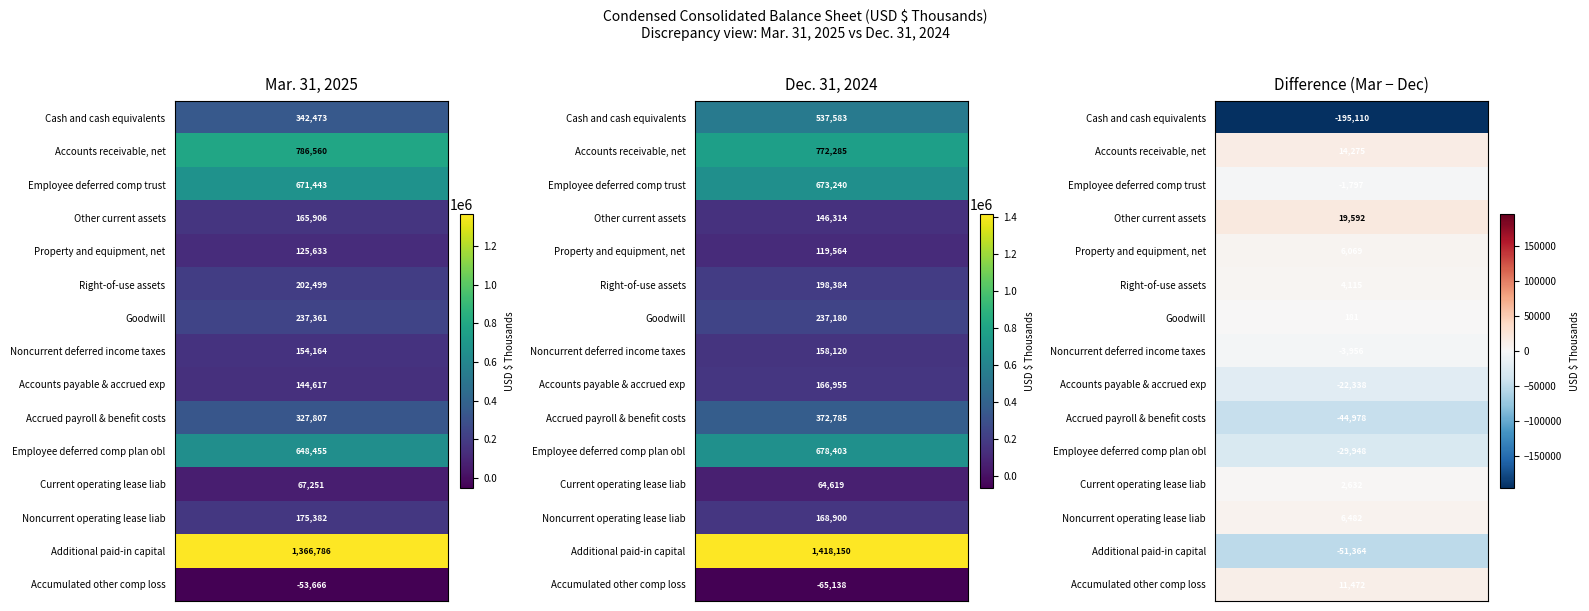

What is the lowest value of the Employee deferred comp plan obl series?

648455